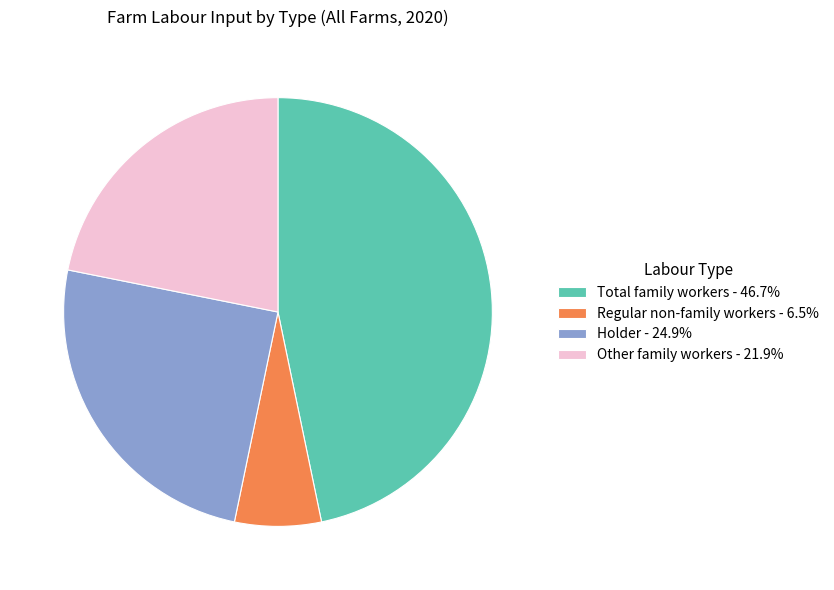

Combined, do Other family workers - 21.9% and Holder - 24.9% account for over 50%?

No